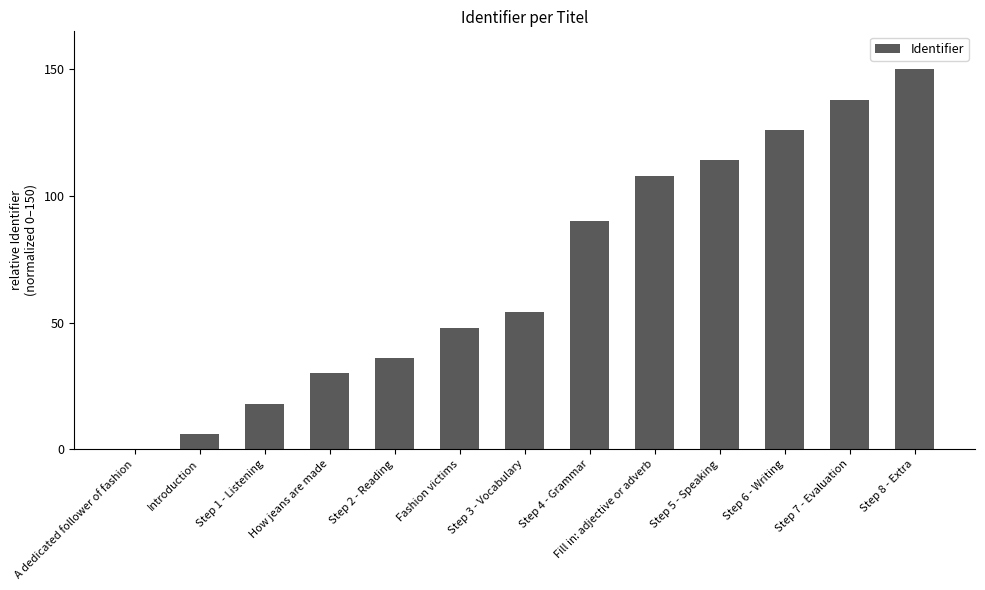

What is the ratio of the value at Step 4 - Grammar to the value at Fashion victims?

1.9